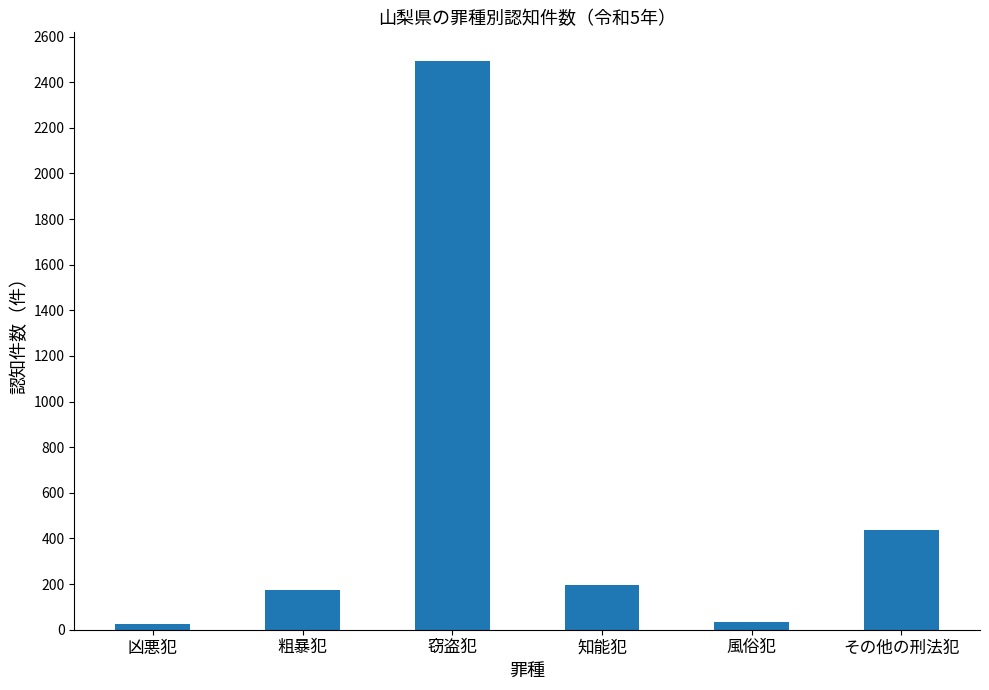

What is the maximum value shown in the chart?

2494